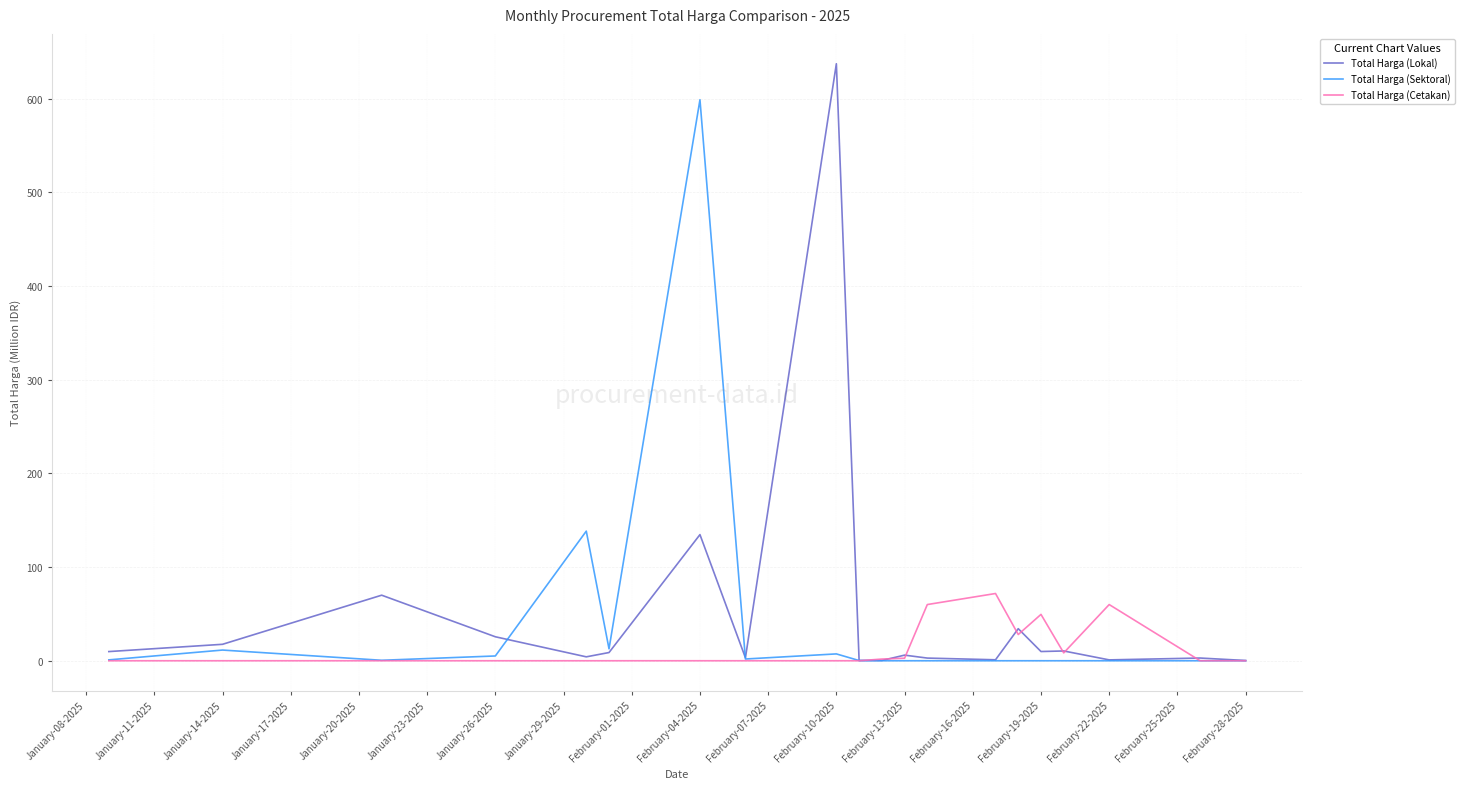

List the series in order of their peak value, highest first.

Total Harga (Lokal), Total Harga (Sektoral), Total Harga (Cetakan)